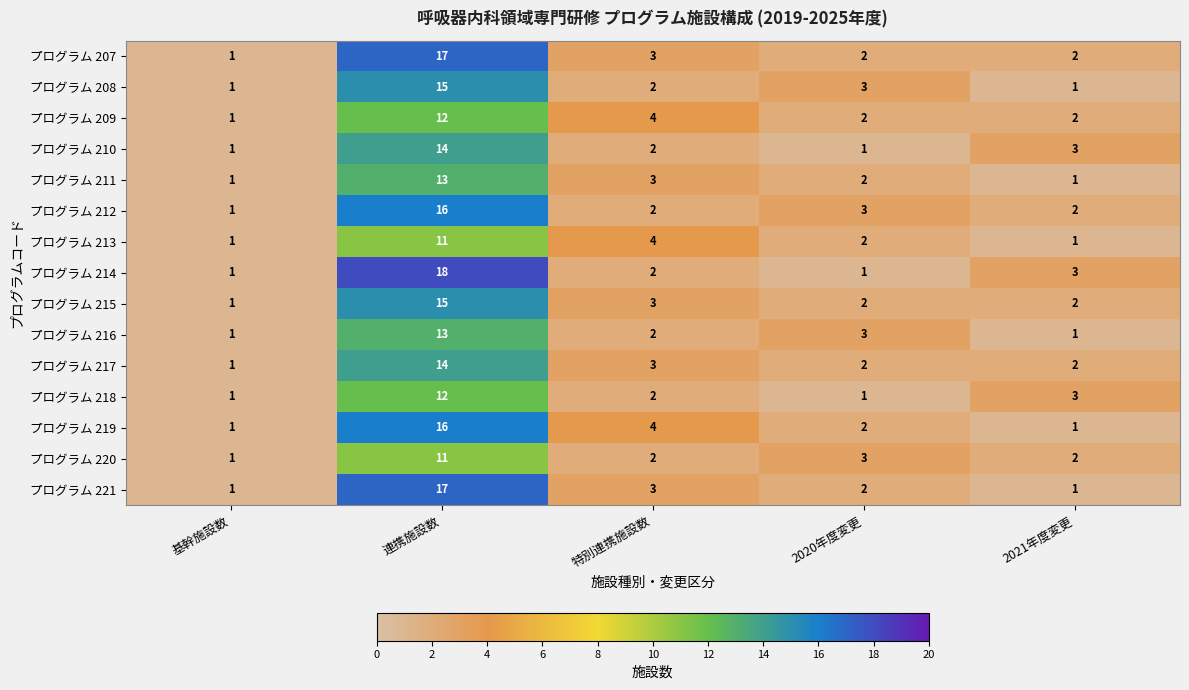

The value of プログラム 212 at 2020年度変更 is 3. True or false?

True